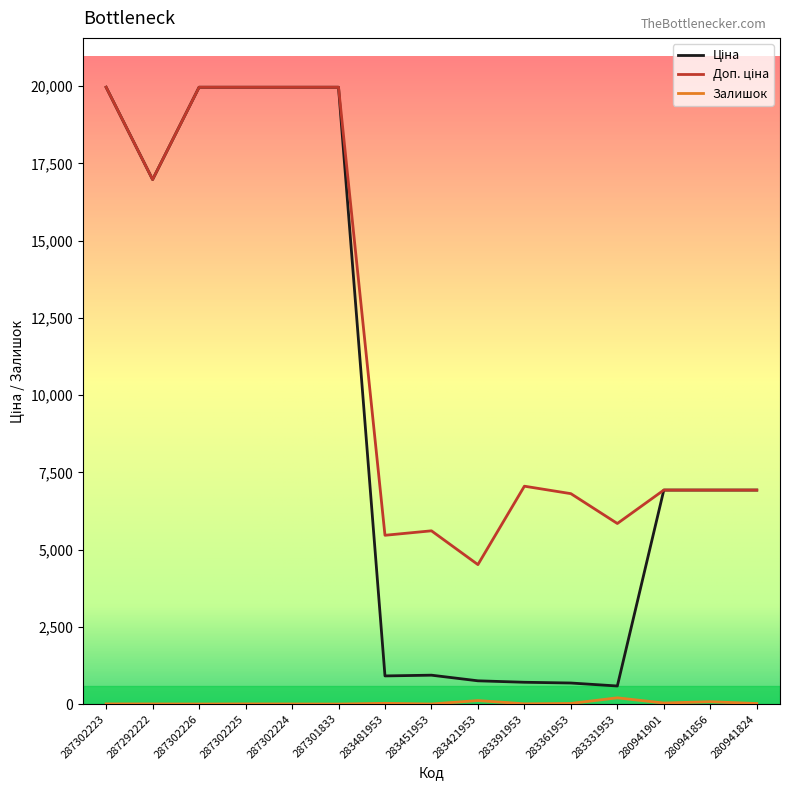

What is the total value across all series at 287301833?

39928.3